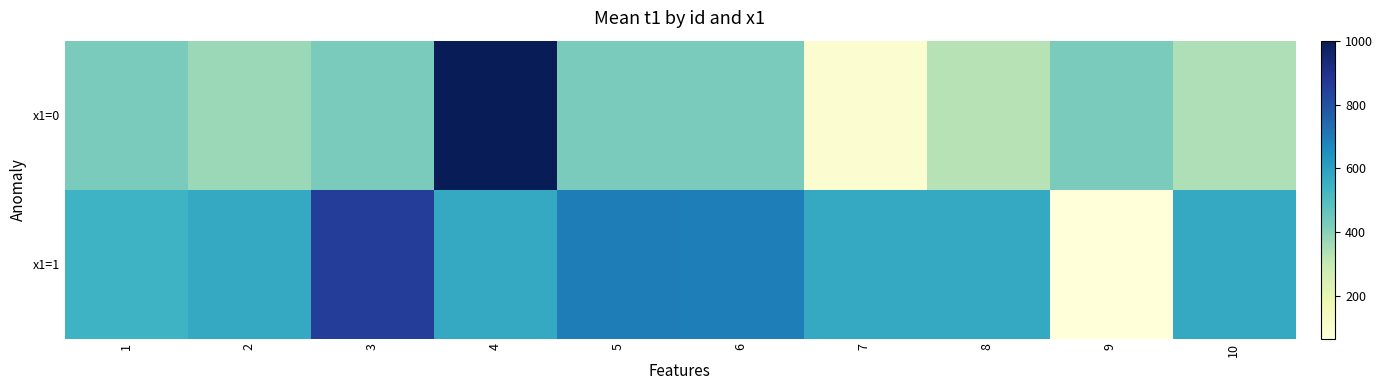

Which label corresponds to the largest value in the chart?

4